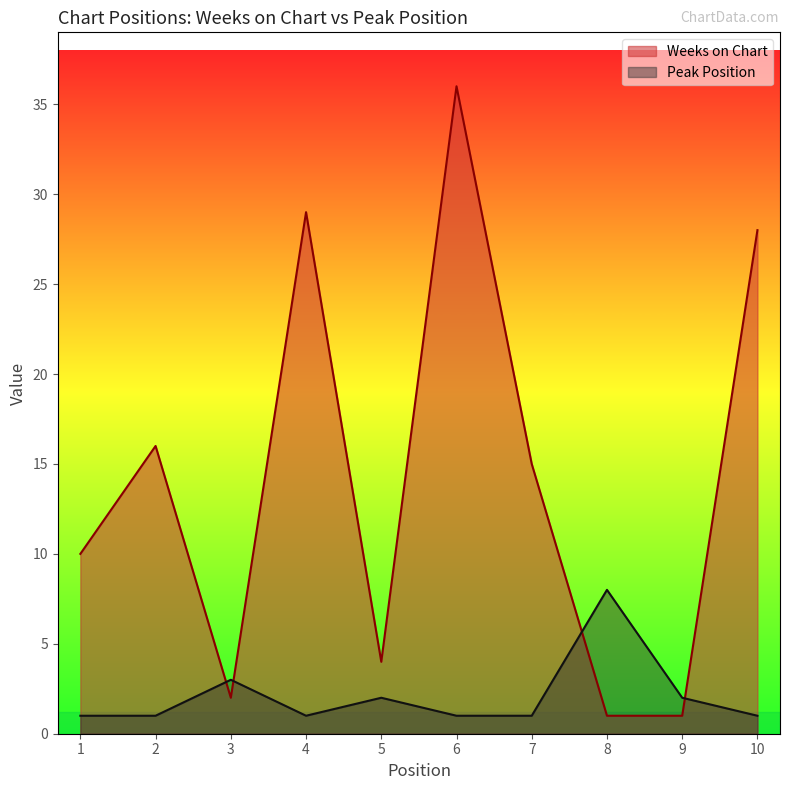

What are all the series names shown in the legend?

Weeks on Chart, Peak Position